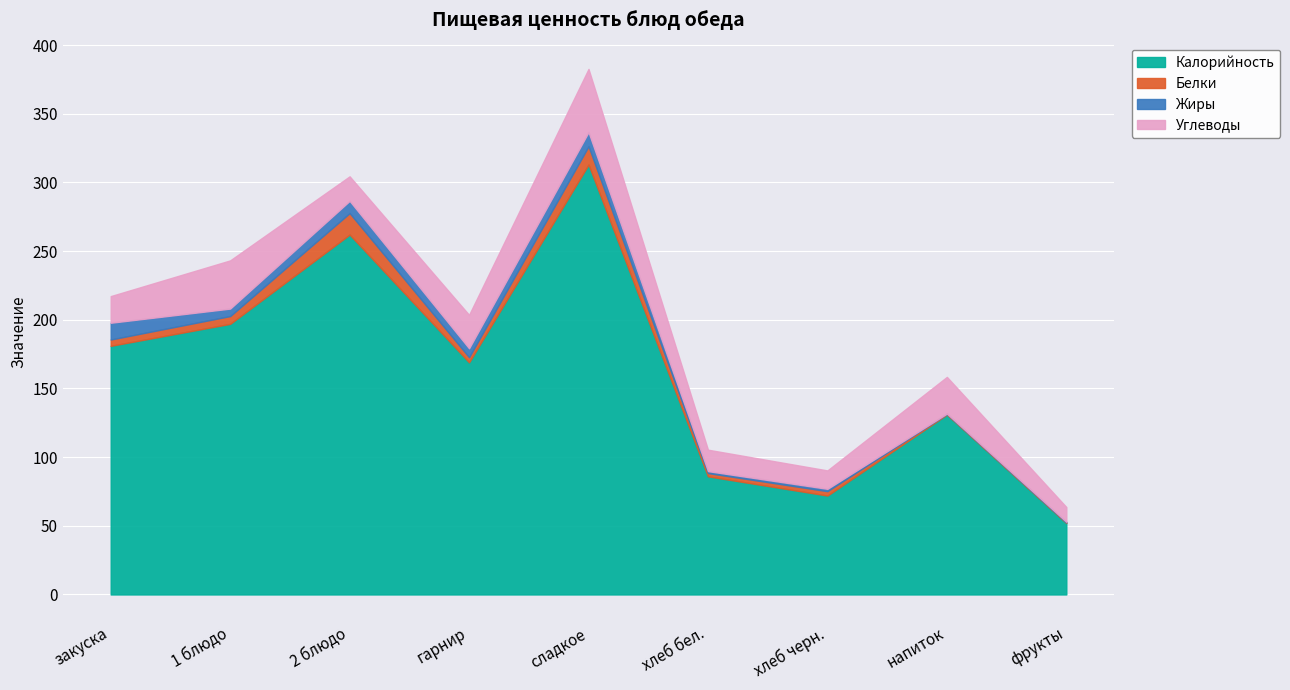

Between хлеб черн. and 1 блюдо, which is larger?

1 блюдо